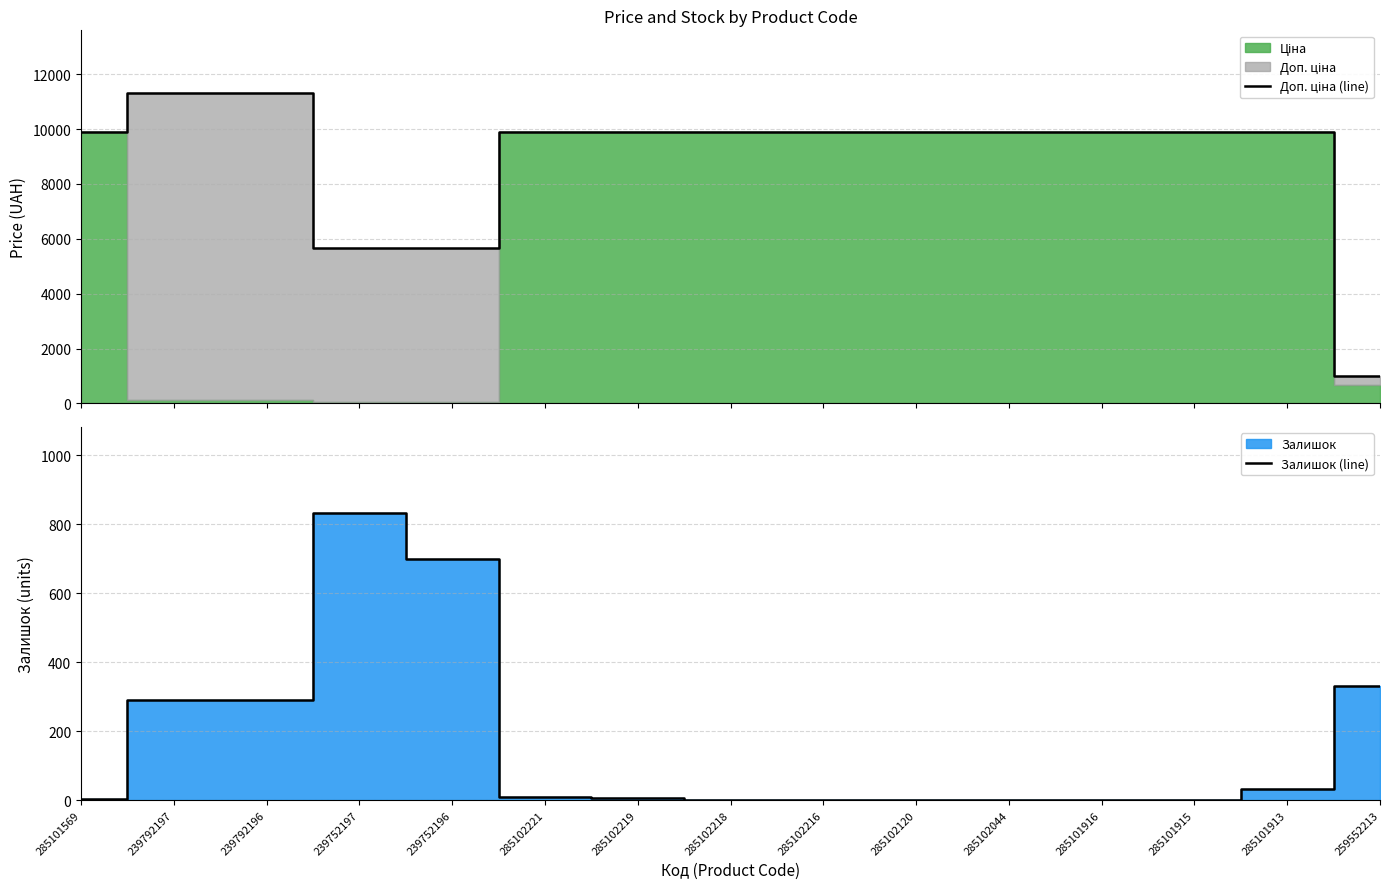

What is the value of the Доп. ціна (line) point at the 11th from the left?

9908.5